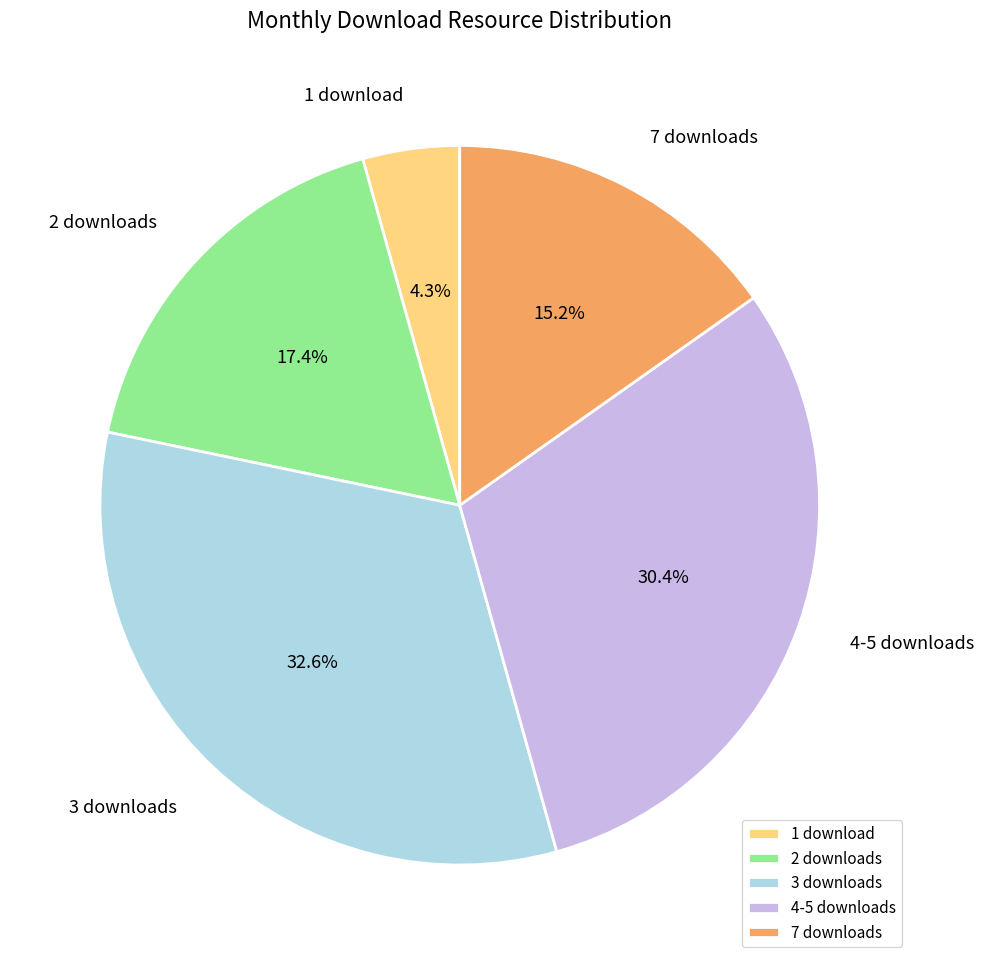

Which category has the smallest portion of the pie?

1 download